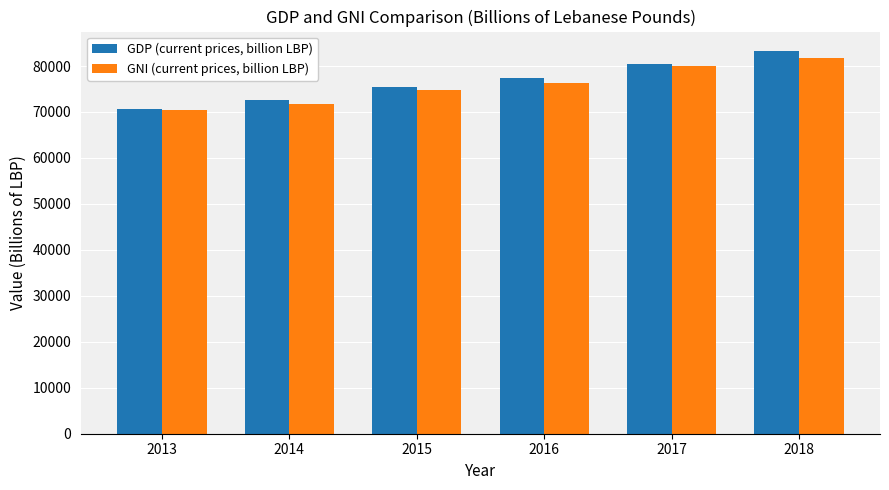

Which category has the highest value in the GDP (current prices, billion LBP) series?

2018